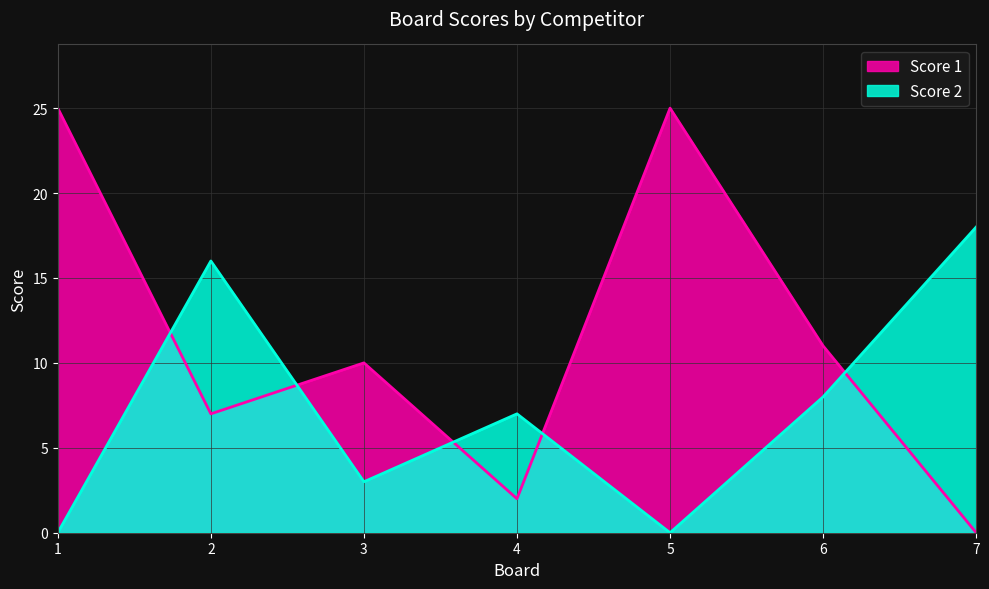

What is the approximate value of Score 2 at 4, to the nearest 10?

10